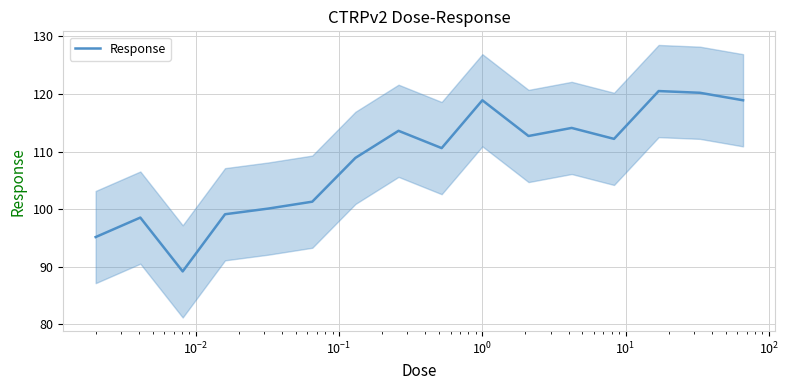

Does the chart display data point markers on the line(s)?

No